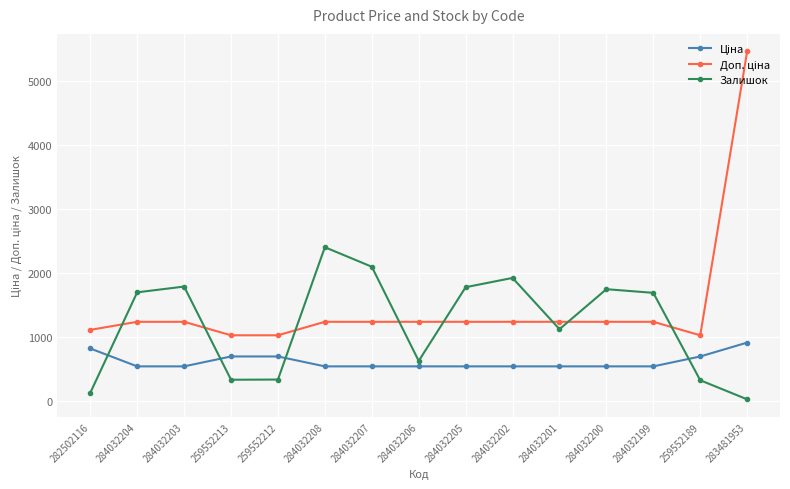

What is the difference between the highest and lowest values at 284032206?

696.4